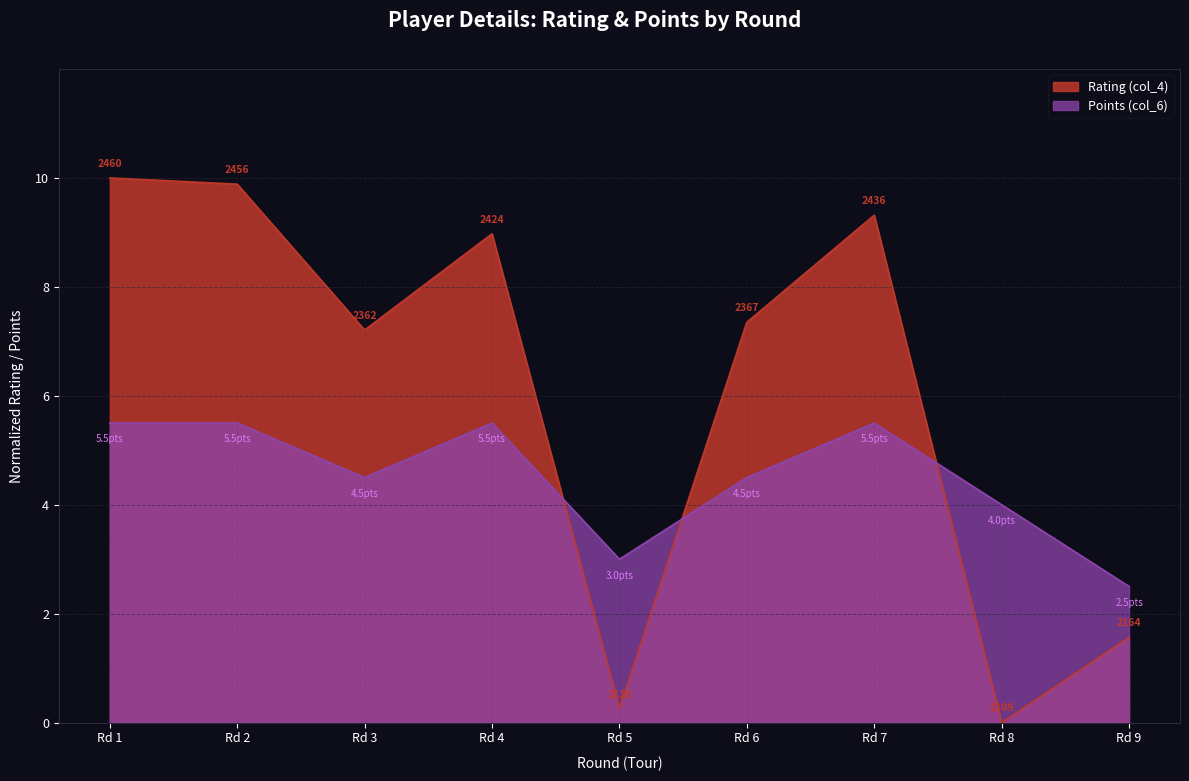

List the series in order of their peak value, highest first.

Rating (col_4), Points (col_6)